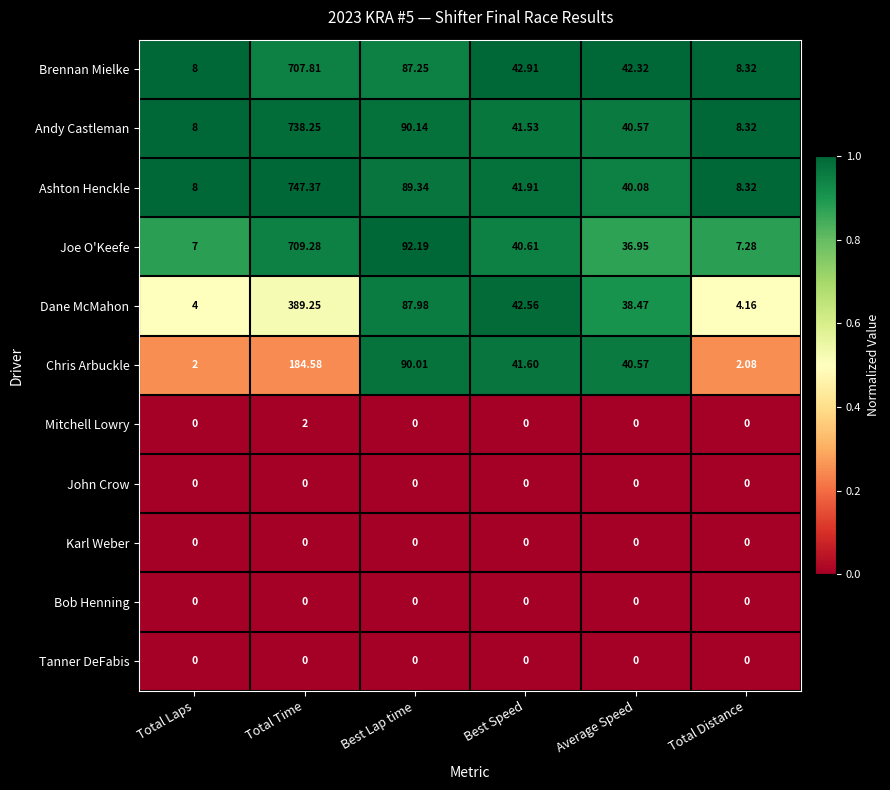

Which series has the largest range (max minus min)?

Ashton Henckle